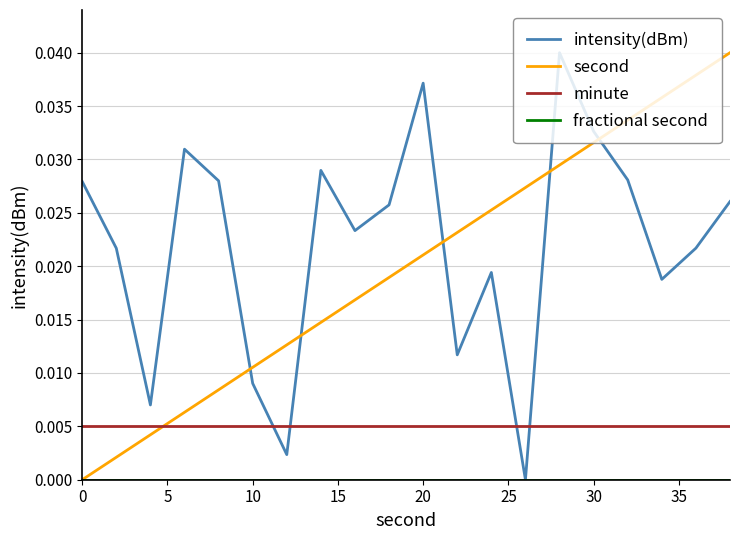

How many times do second and intensity(dBm) cross each other?

5